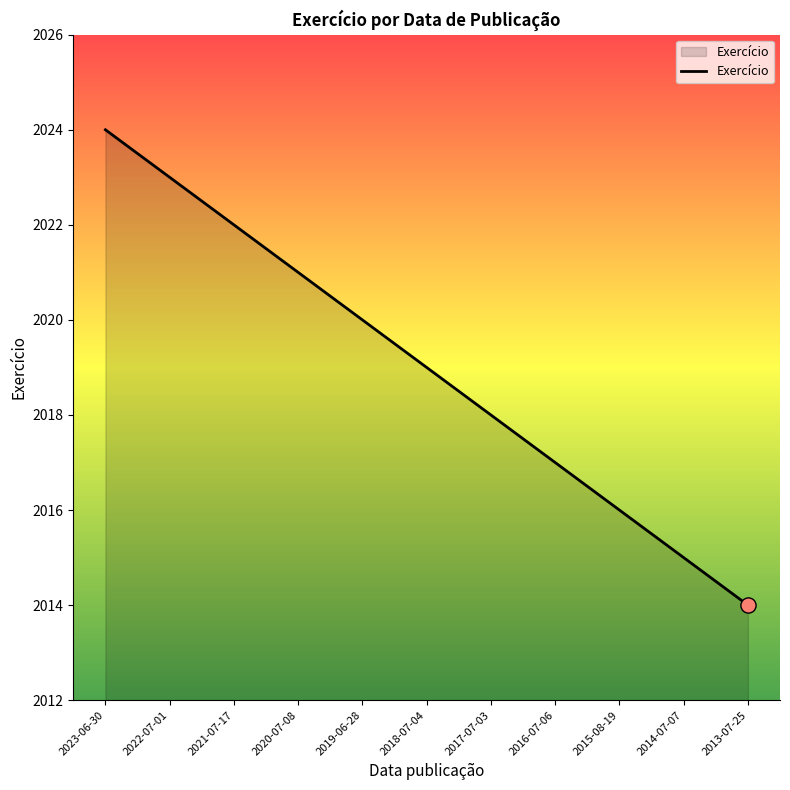

What is the change in value from 2023-06-30 to 2021-07-17?

-2